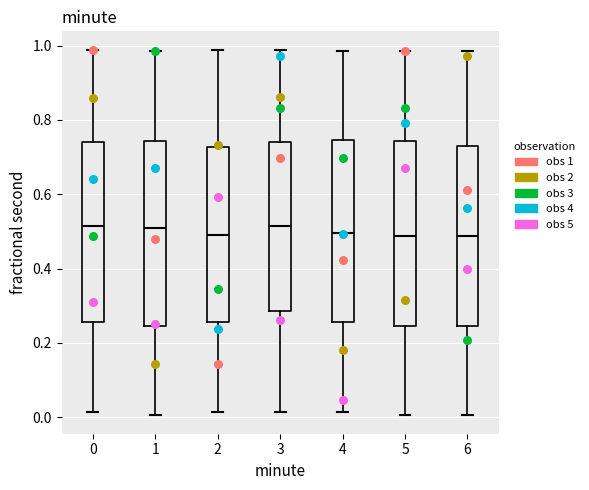

Reading left to right, read every box against the y-axis: the position of its median line, the range the box covers, and the ends of its whiskers. The values are not printed on the chart, so give them approximately, as read against the axis.

0: median 0.52, box 0.26 to 0.74, whiskers 0.02 to 0.98
1: median 0.50, box 0.24 to 0.74, whiskers 0.00 to 0.98
2: median 0.50, box 0.26 to 0.72, whiskers 0.02 to 0.98
3: median 0.52, box 0.28 to 0.74, whiskers 0.02 to 0.98
4: median 0.50, box 0.26 to 0.74, whiskers 0.02 to 0.98
5: median 0.48, box 0.24 to 0.74, whiskers 0.00 to 0.98
6: median 0.48, box 0.24 to 0.72, whiskers 0.00 to 0.98